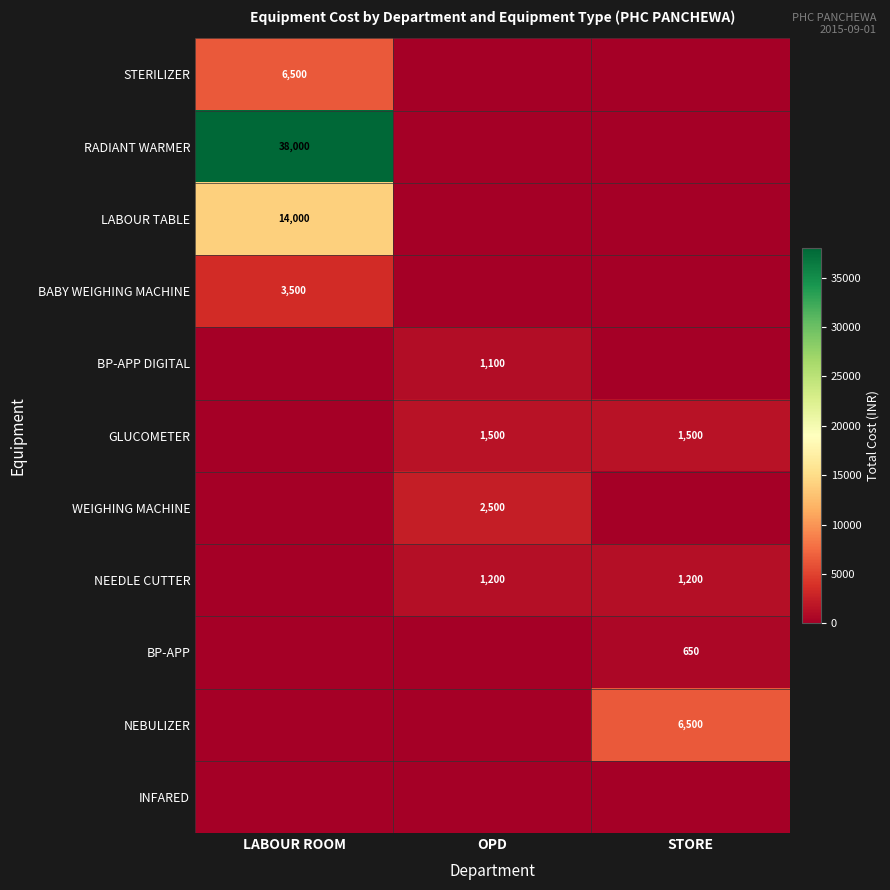

The value of NEEDLE CUTTER at OPD is 713. True or false?

False